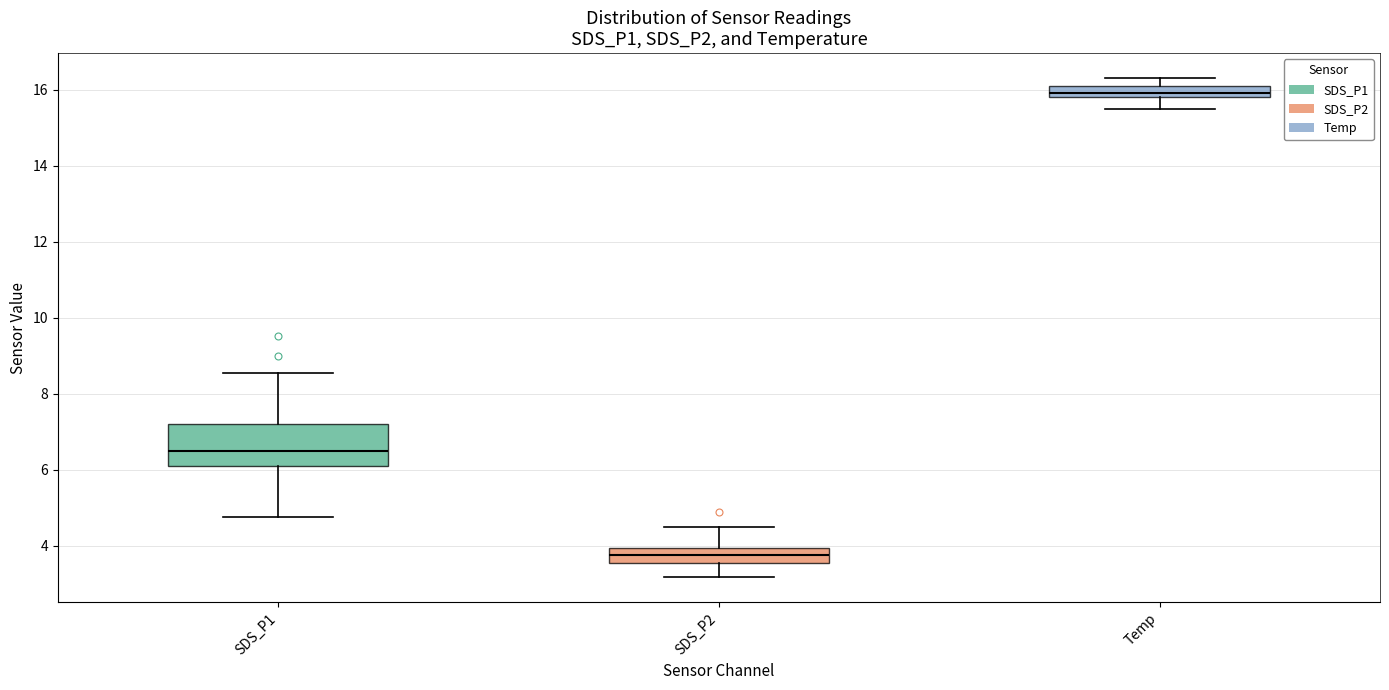

Reading left to right, read every box against the y-axis: the position of its median line, the range the box covers, and the ends of its whiskers. The values are not printed on the chart, so give them approximately, as read against the axis.

SDS_P1: median 6.6, box 6.2 to 7.2, whiskers 4.8 to 8.6
SDS_P2: median 3.8, box 3.6 to 4.0, whiskers 3.2 to 4.6
Temp: median 16.0, box 15.8 to 16.2, whiskers 15.6 to 16.4